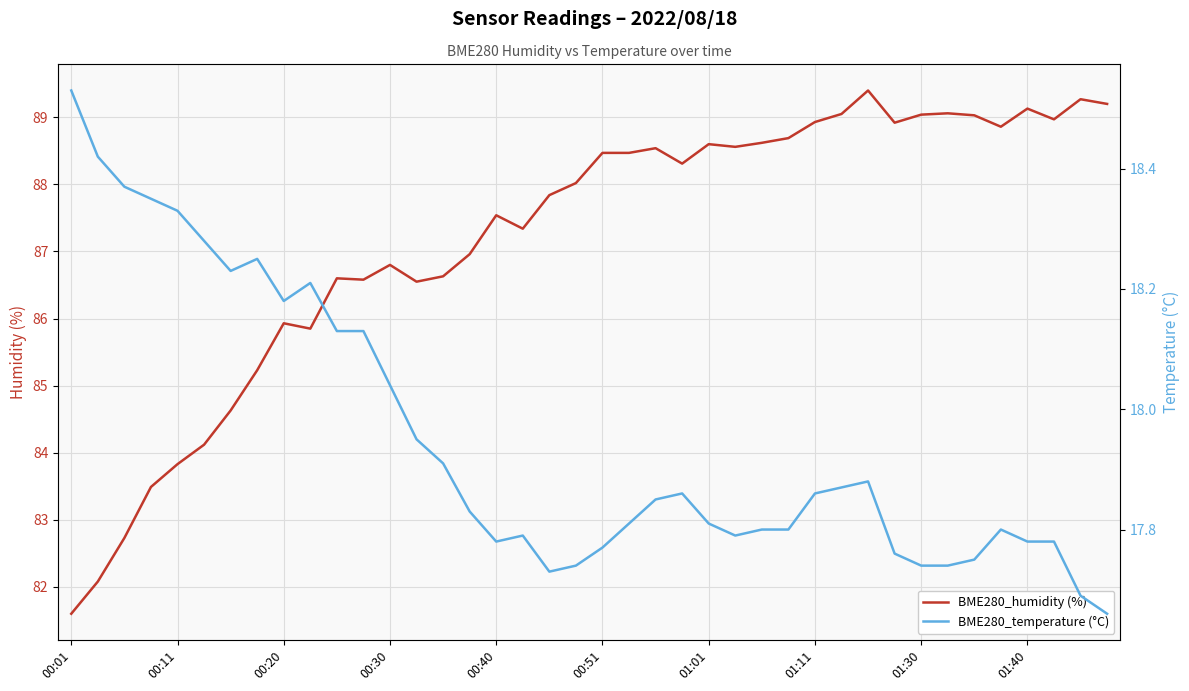

True or false: BME280_humidity (%) has a value of 18.0 at 00:11.

False